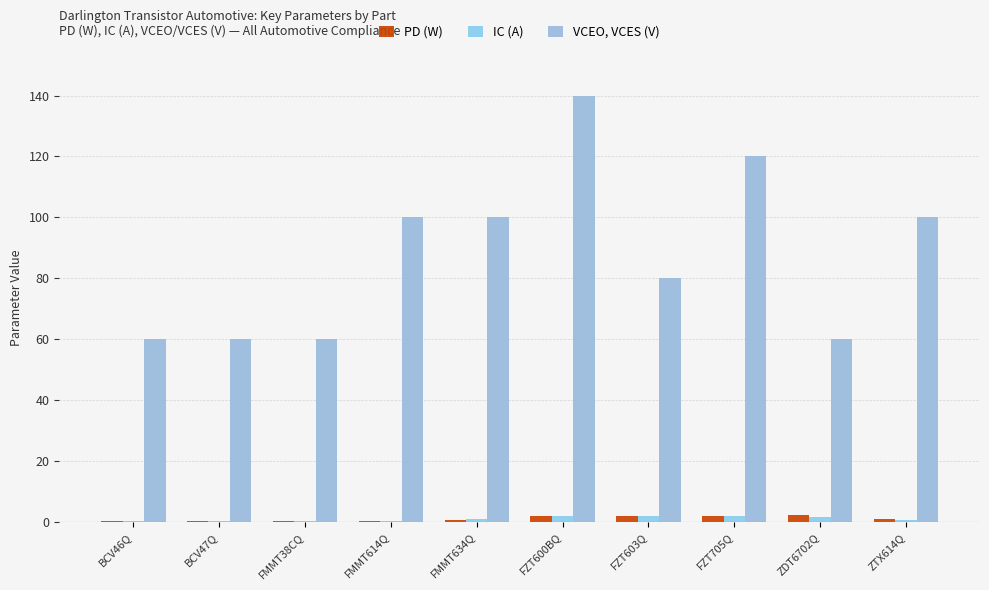

What is the maximum value for IC (A)?

2.0